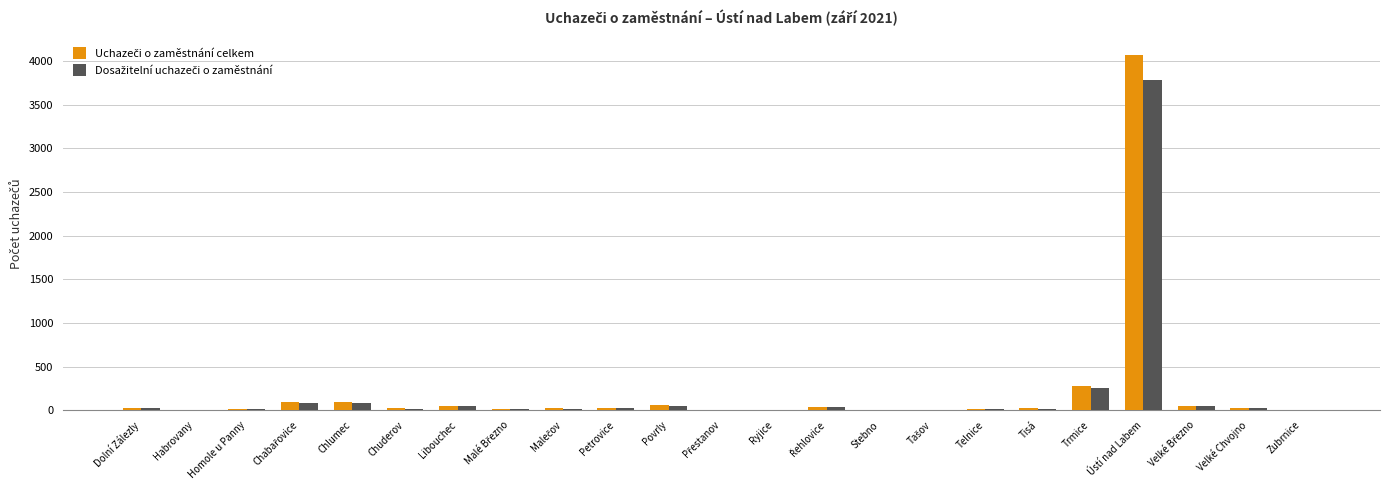

What is the maximum value shown in the chart?

4066